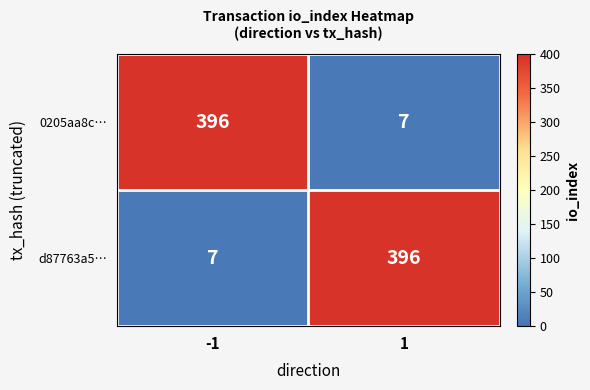

Reading right to left, what are all the values shown in this chart?

0205aa8c…: 7	396
d87763a5…: 396	7